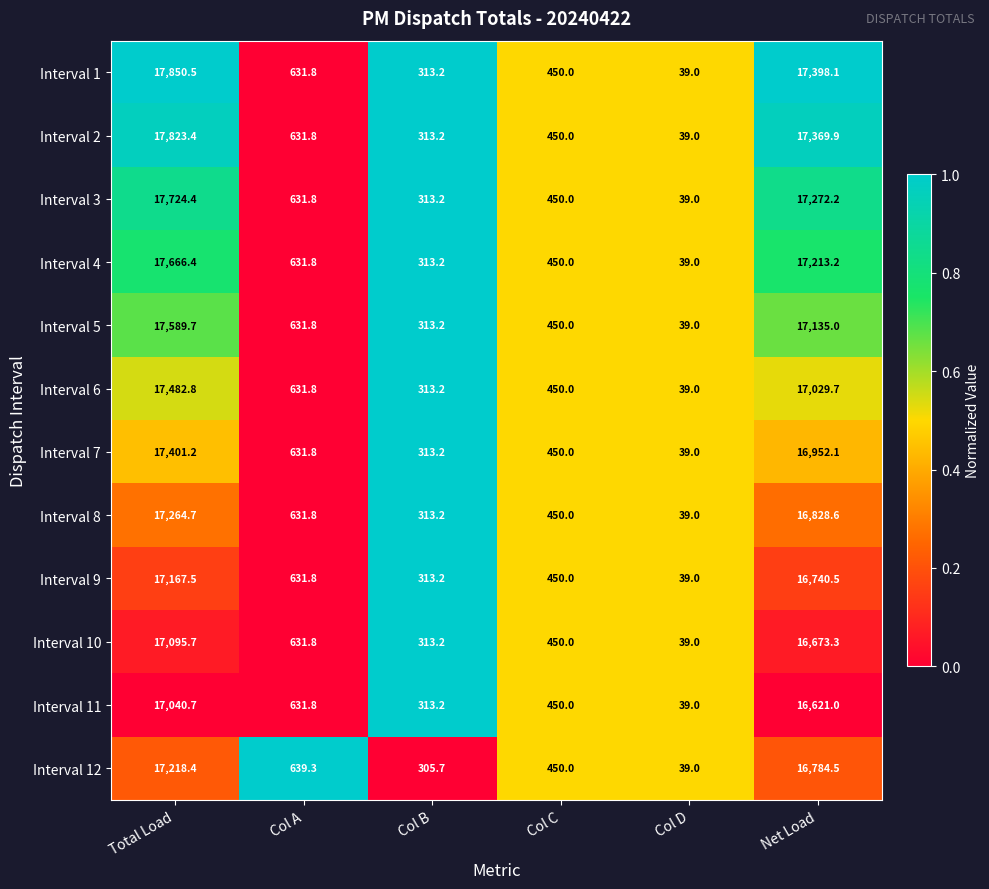

How many distinct data groups are displayed?

12